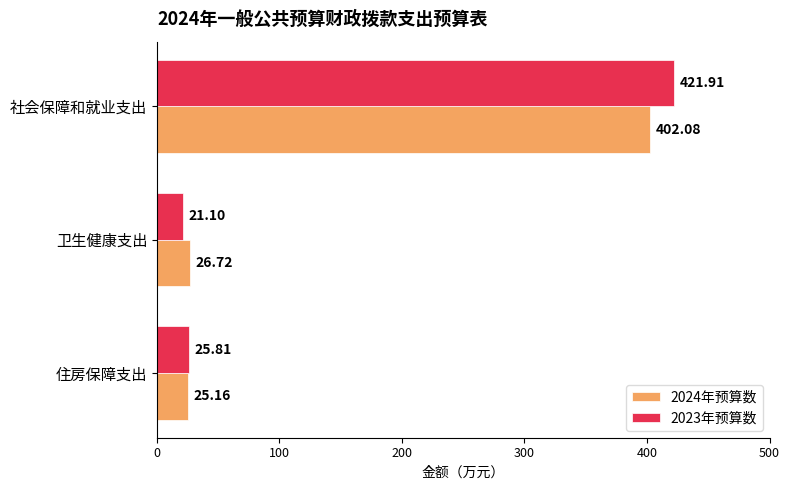

Between 社会保障和就业支出 and 住房保障支出, which series saw the biggest shift?

2023年预算数